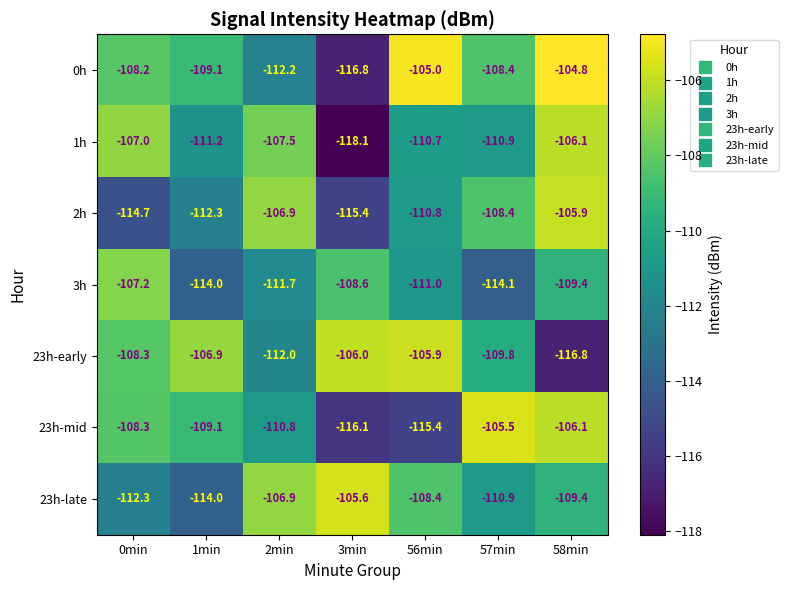

How many data points in 0h are less than -108?

5